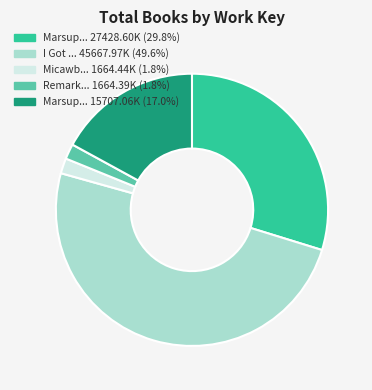

What is the ratio of the value at Marsup... 15707.06K (17.0%) to the value at Micawb... 1664.44K (1.8%)?

9.4